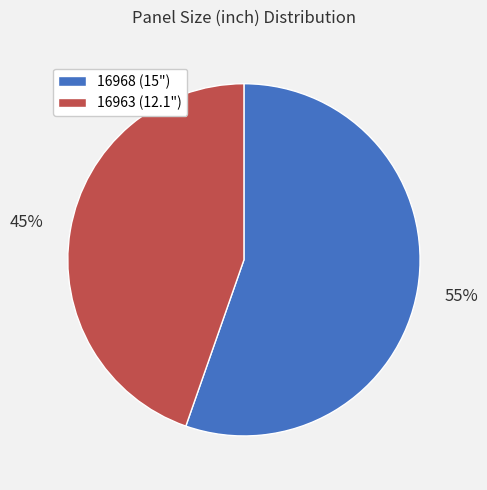

The 16968 slice represents 55% of the pie. True or false?

True